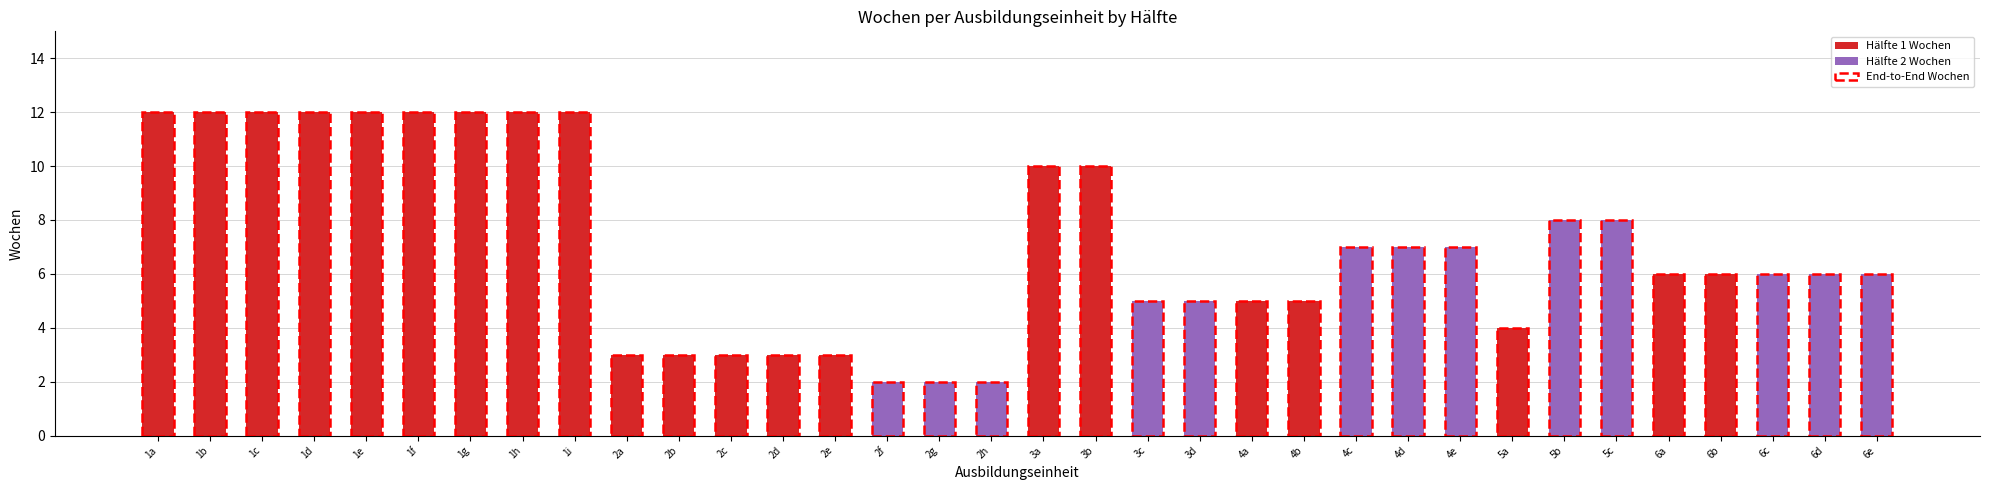

Is it true that Hälfte 1 Wochen equals 3 at 2c?

True